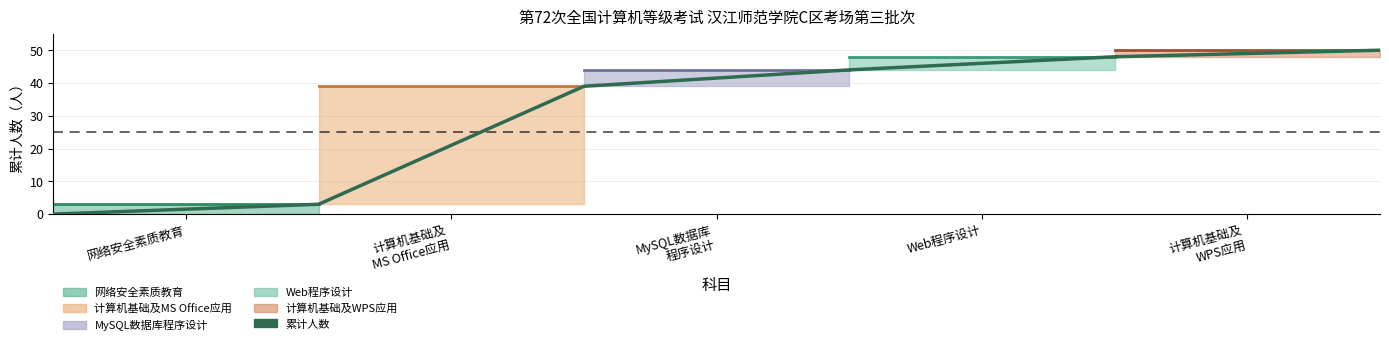

How many lines are shown in the chart?

1